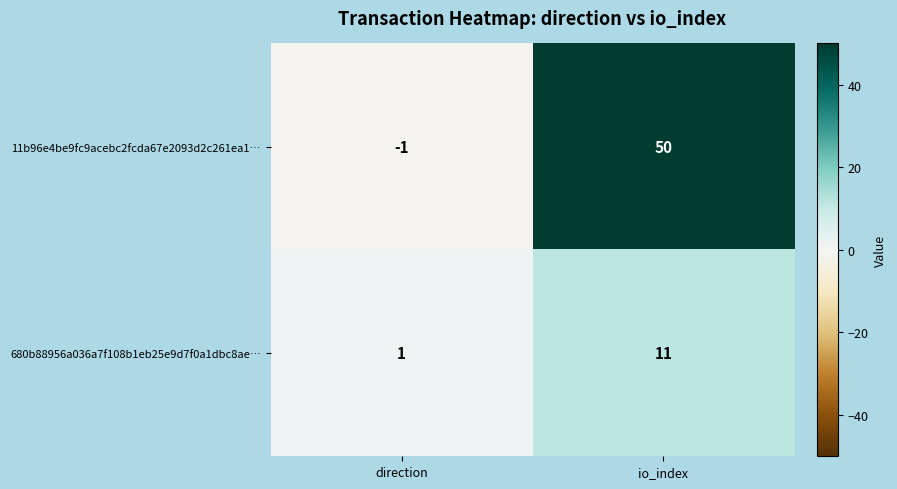

Which series has the widest spread of values?

11b96e4be9fc9acebc2fcda67e2093d2c261ea1…